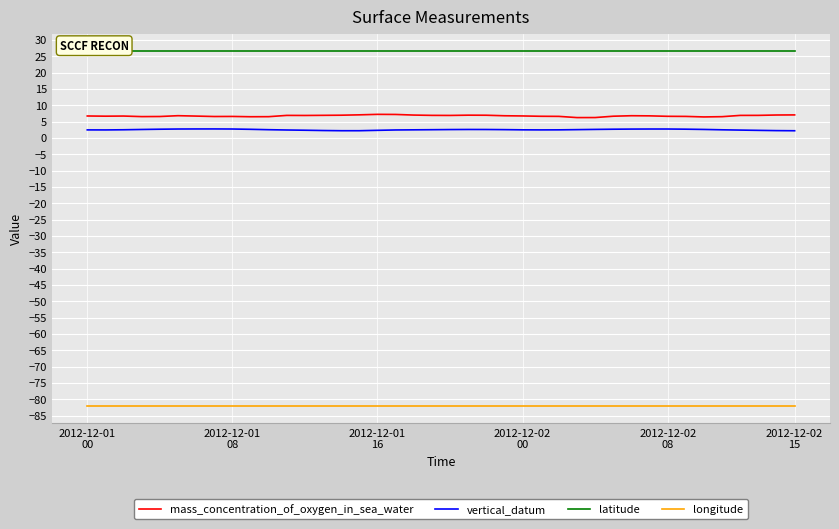

True or false: longitude and mass_concentration_of_oxygen_in_sea_water cross at least once.

False